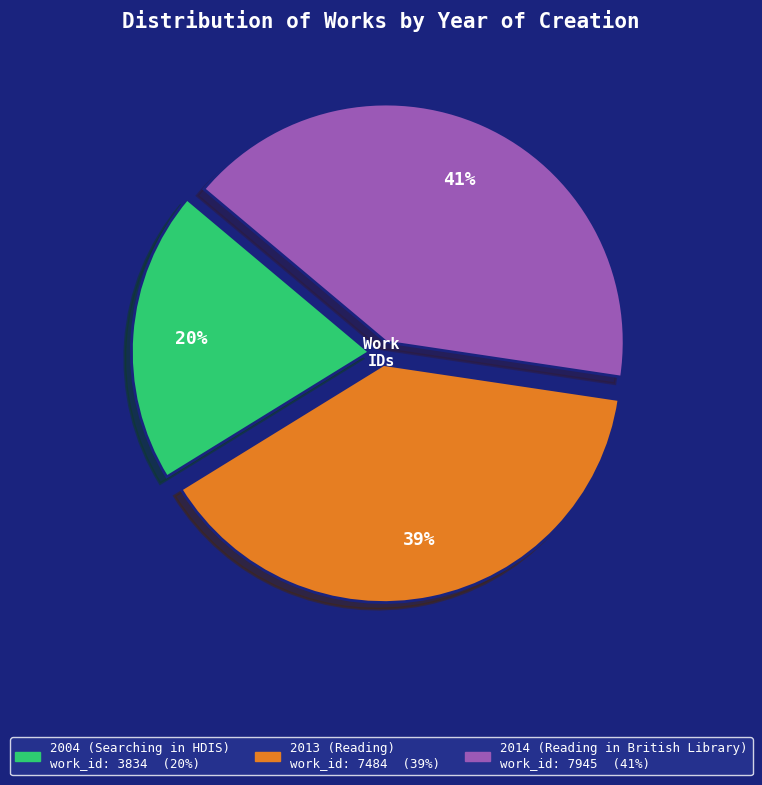

Do 2013 (Reading) and 2014 (Reading in British Library) together represent more than half of the pie?

Yes